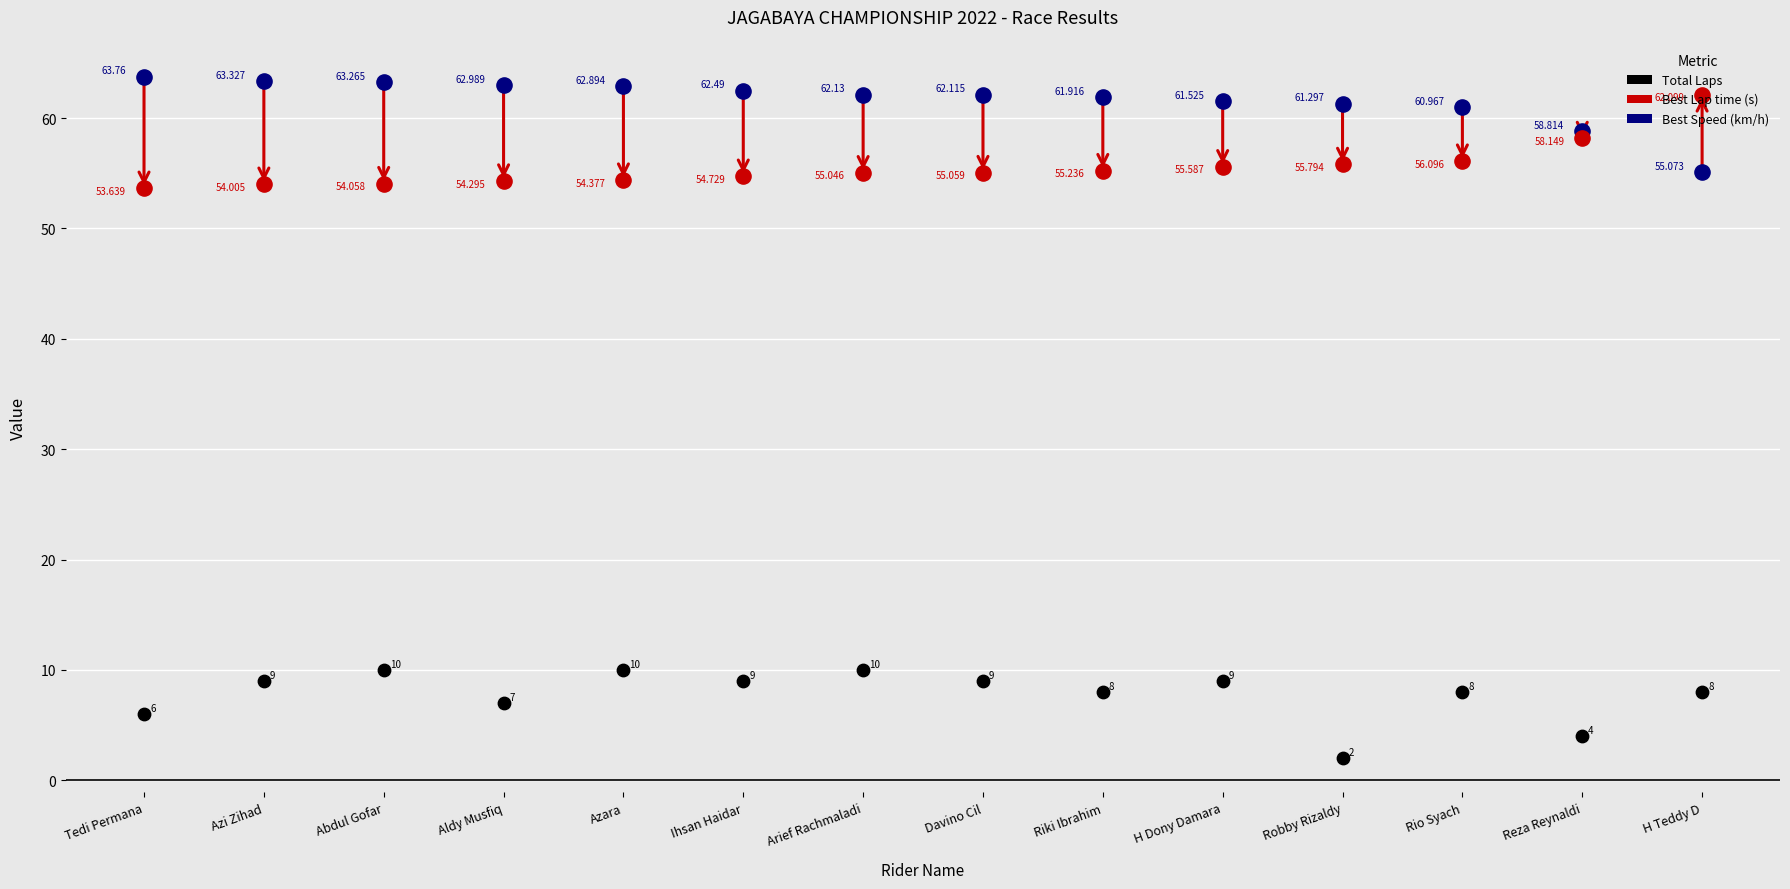

Which series has the largest total across all categories?

Best Speed